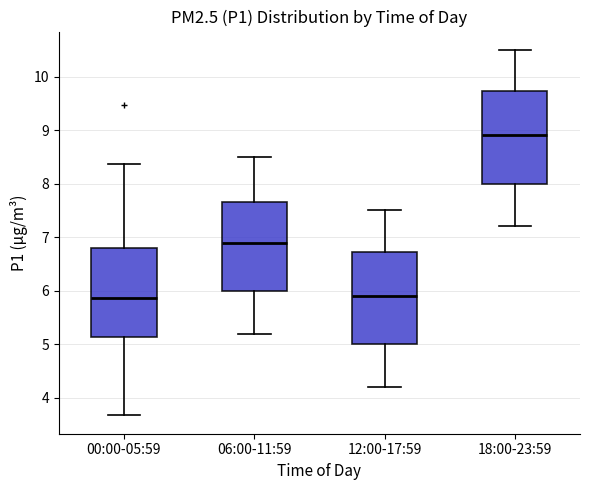

Reading left to right, read every box against the y-axis: the position of its median line, the range the box covers, and the ends of its whiskers. The values are not printed on the chart, so give them approximately, as read against the axis.

00:00-05:59: median 5.9, box 5.1 to 6.8, whiskers 3.7 to 8.4
06:00-11:59: median 6.9, box 6.0 to 7.7, whiskers 5.2 to 8.5
12:00-17:59: median 5.9, box 5.0 to 6.7, whiskers 4.2 to 7.5
18:00-23:59: median 8.9, box 8.0 to 9.7, whiskers 7.2 to 10.5